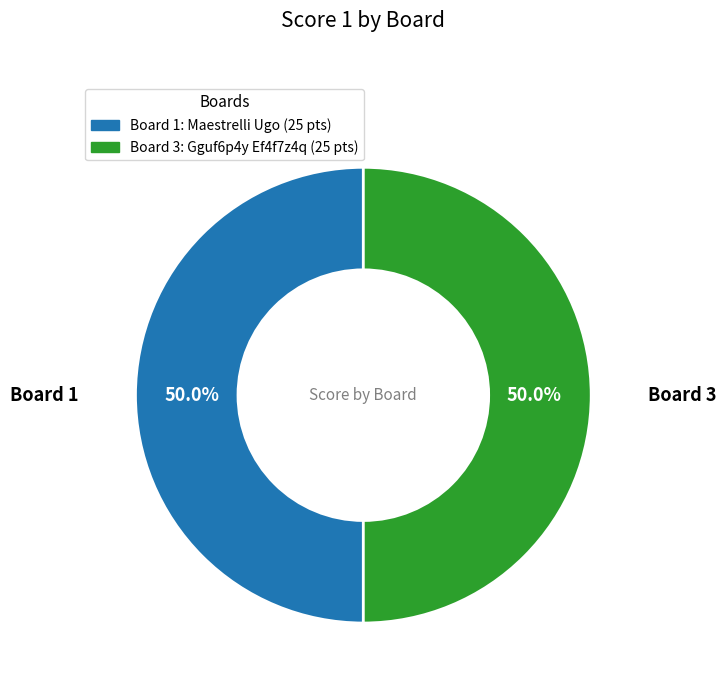

What is the ratio of the value at Board 3 to the value at Board 1?

1.0